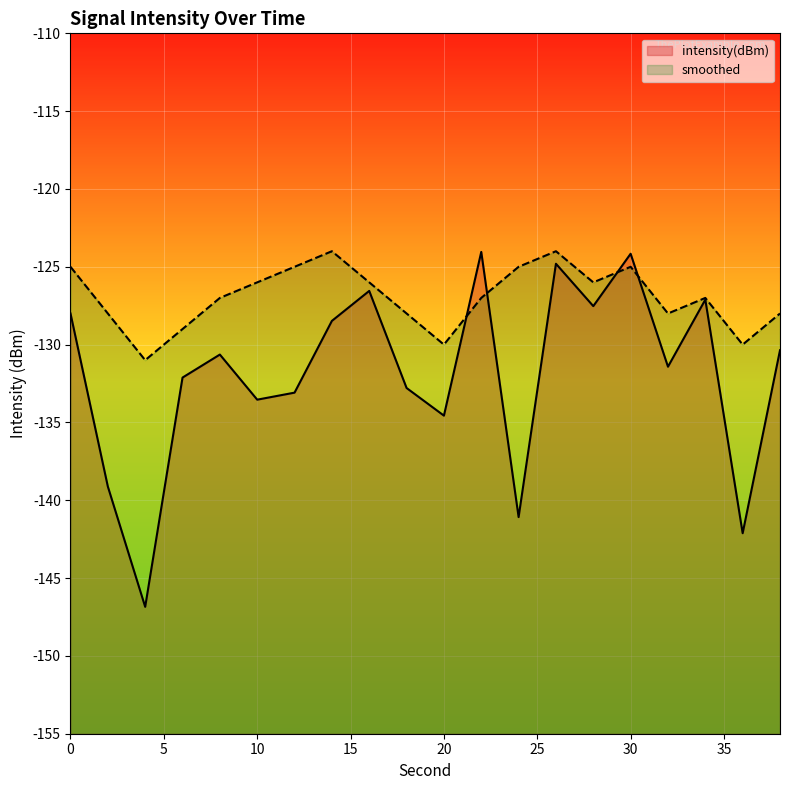

What is the highest value of the intensity(dBm) series?

-124.0